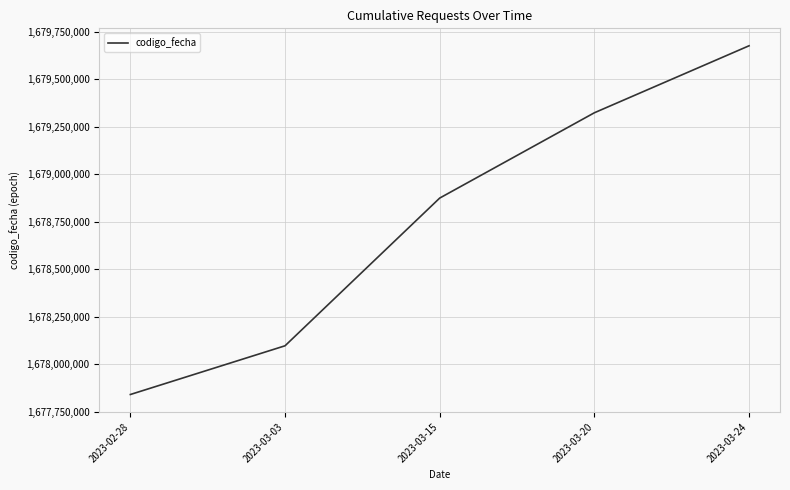

What is the difference between the second highest and second lowest values?

1226544